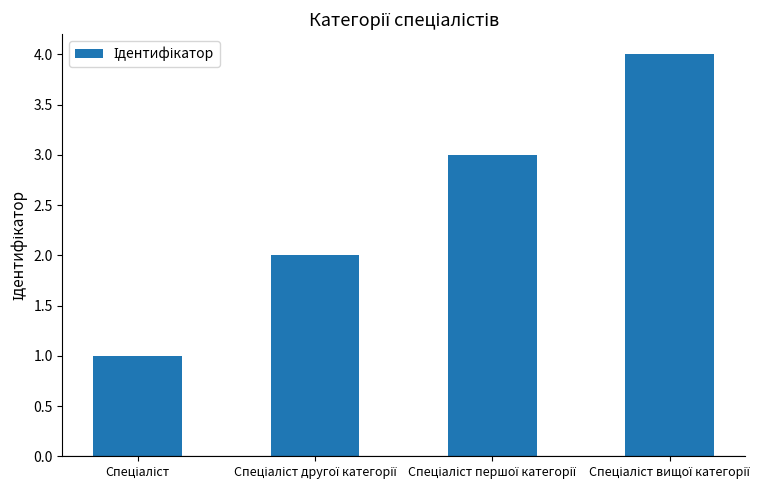

What is the greatest value displayed?

4